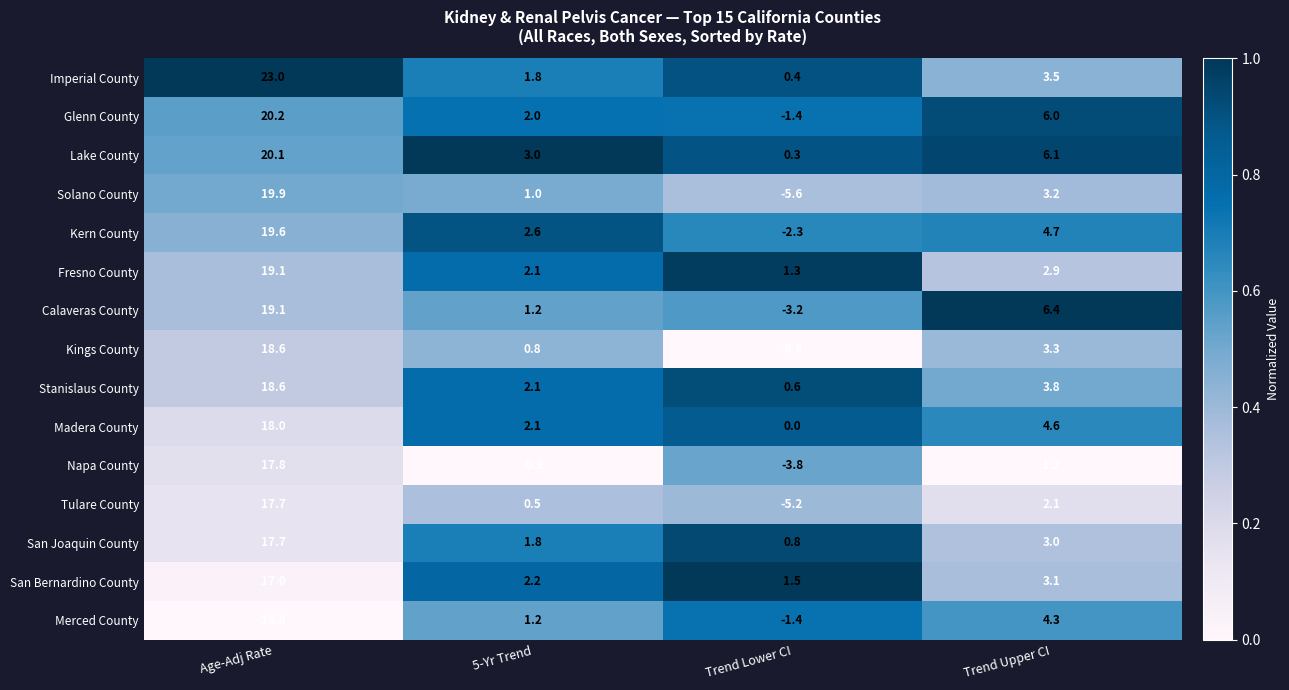

List the labels in order of Stanislaus County value, smallest first.

Trend Lower CI, 5-Yr Trend, Trend Upper CI, Age-Adj Rate